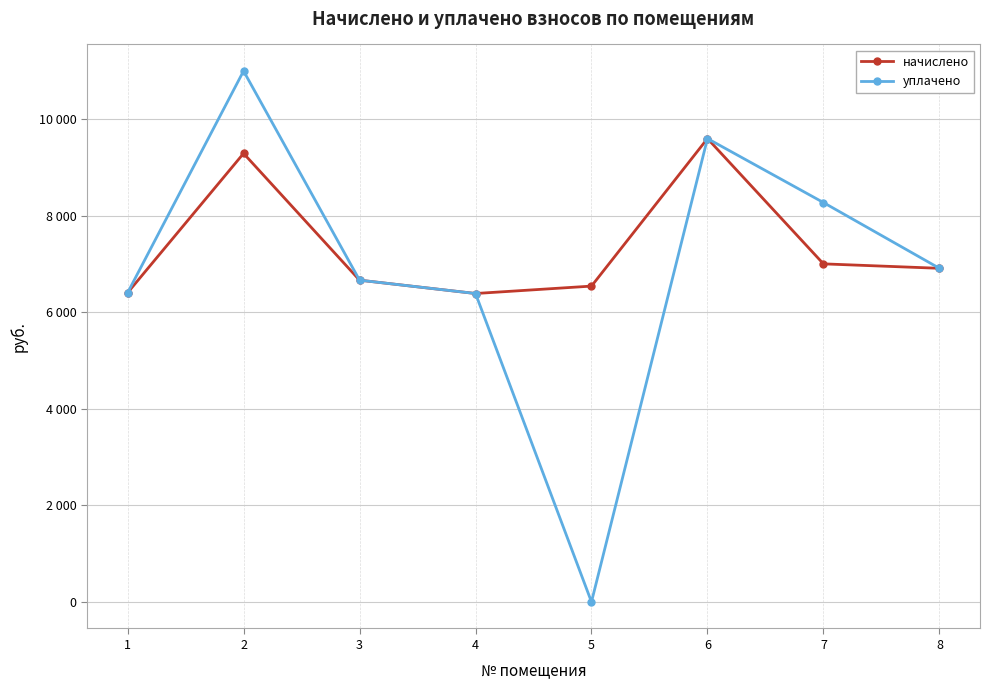

What are all the series names shown in the legend?

начислено, уплачено